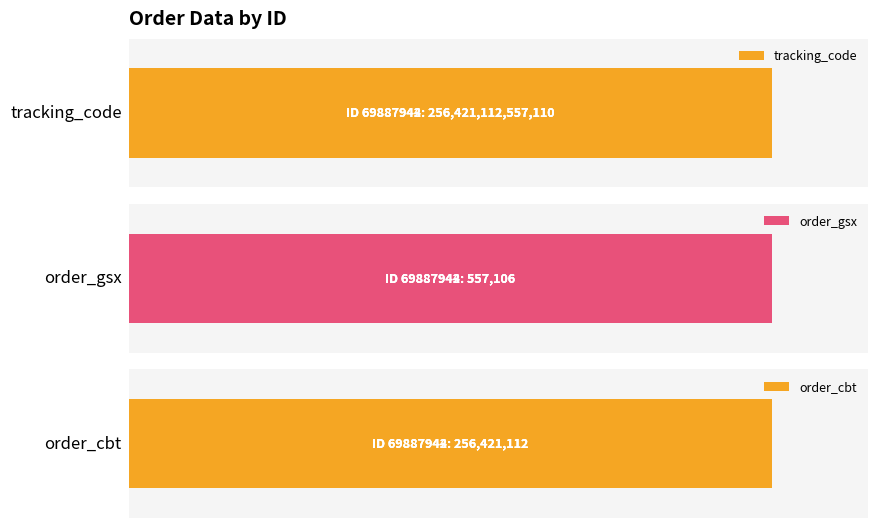

Which series has the widest spread of values?

tracking_code